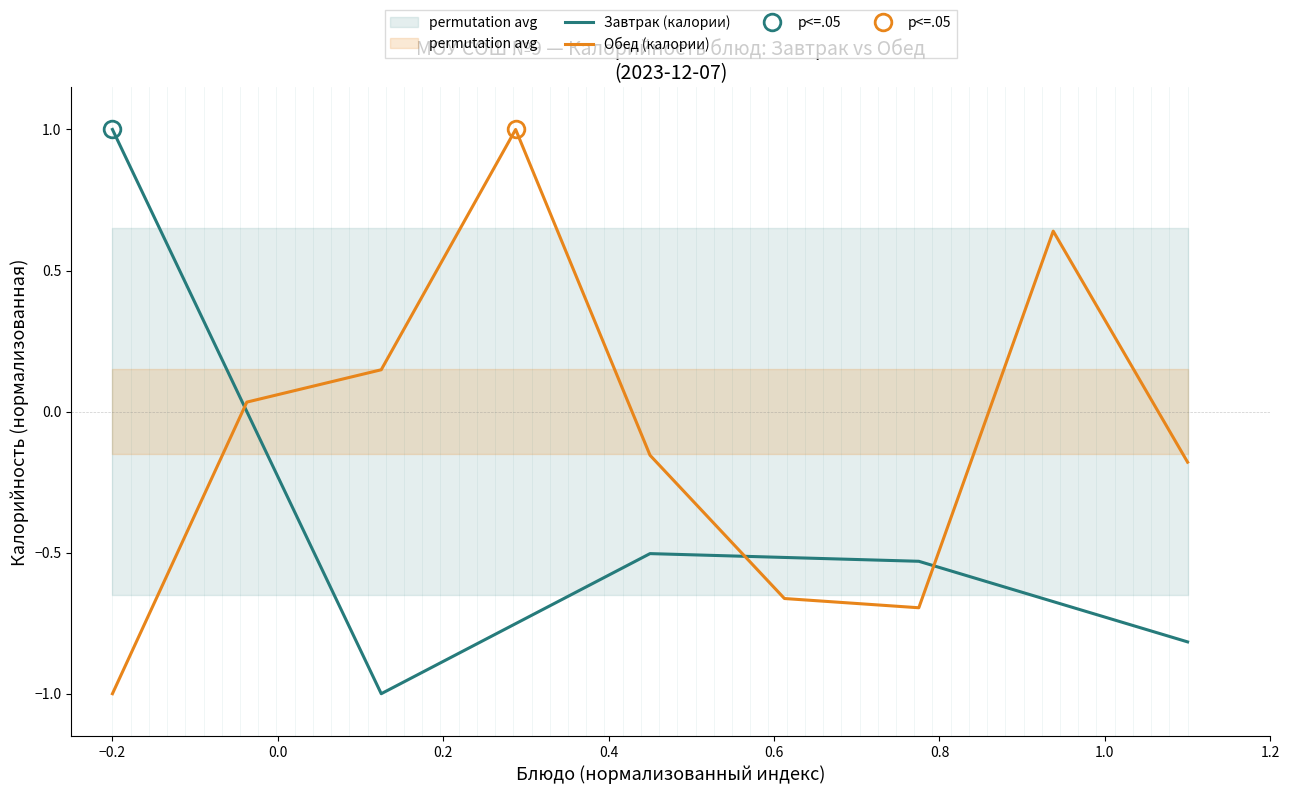

How many values are between 0 and 1?

1